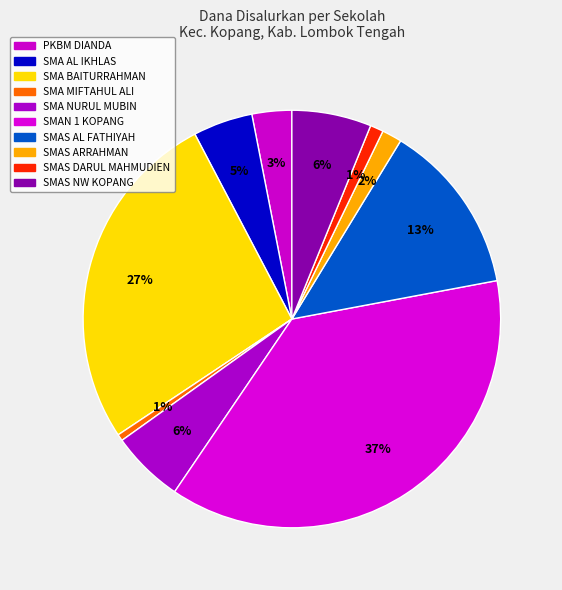

Count the number of slices in the pie.

10